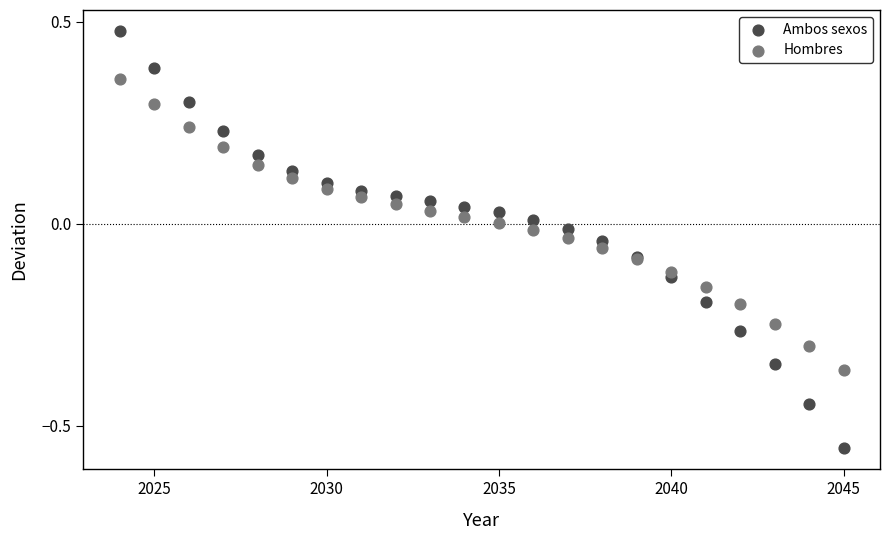

Which series reaches the minimum Y coordinate?

Ambos sexos